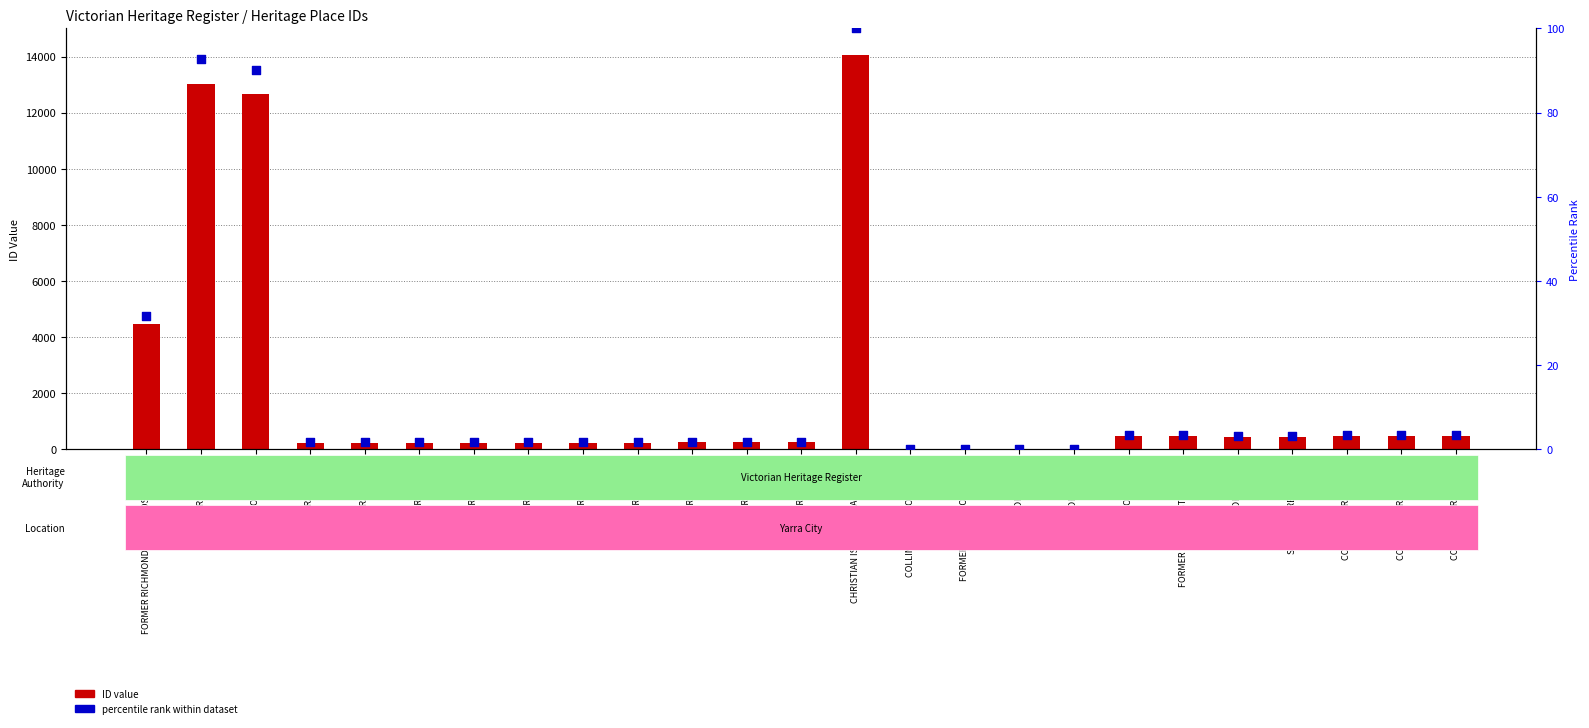

What is the total value across all series at COBDEN TERRACE (213)?

464.3